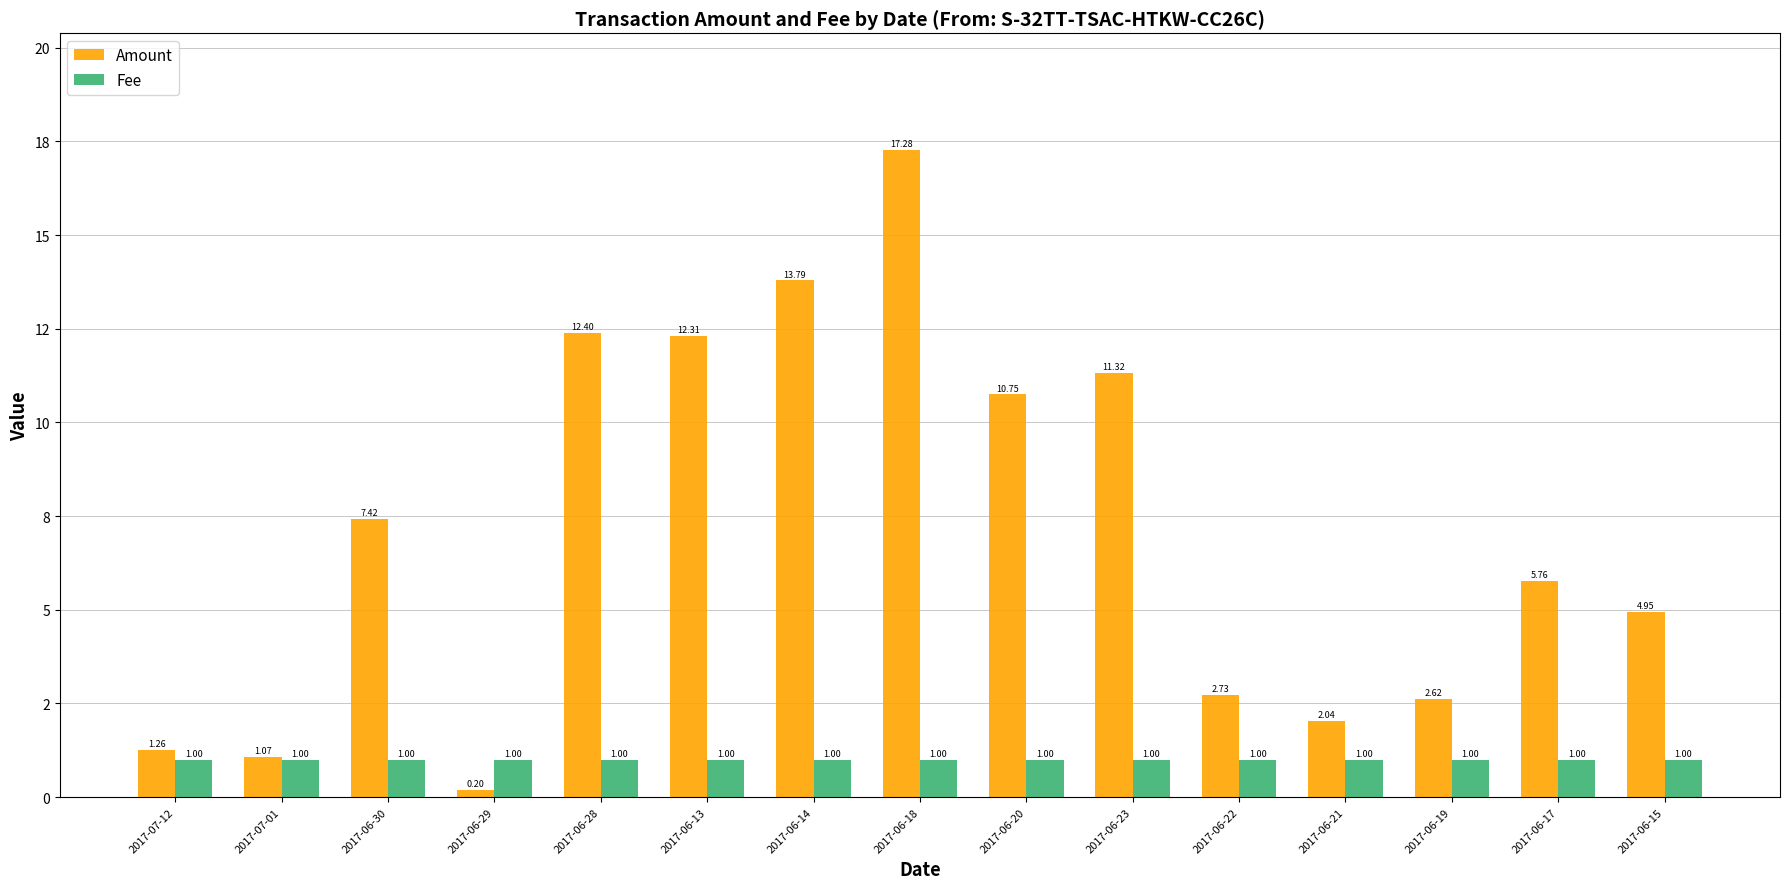

What is the difference between the maximum and minimum values in the Amount series?

17.1